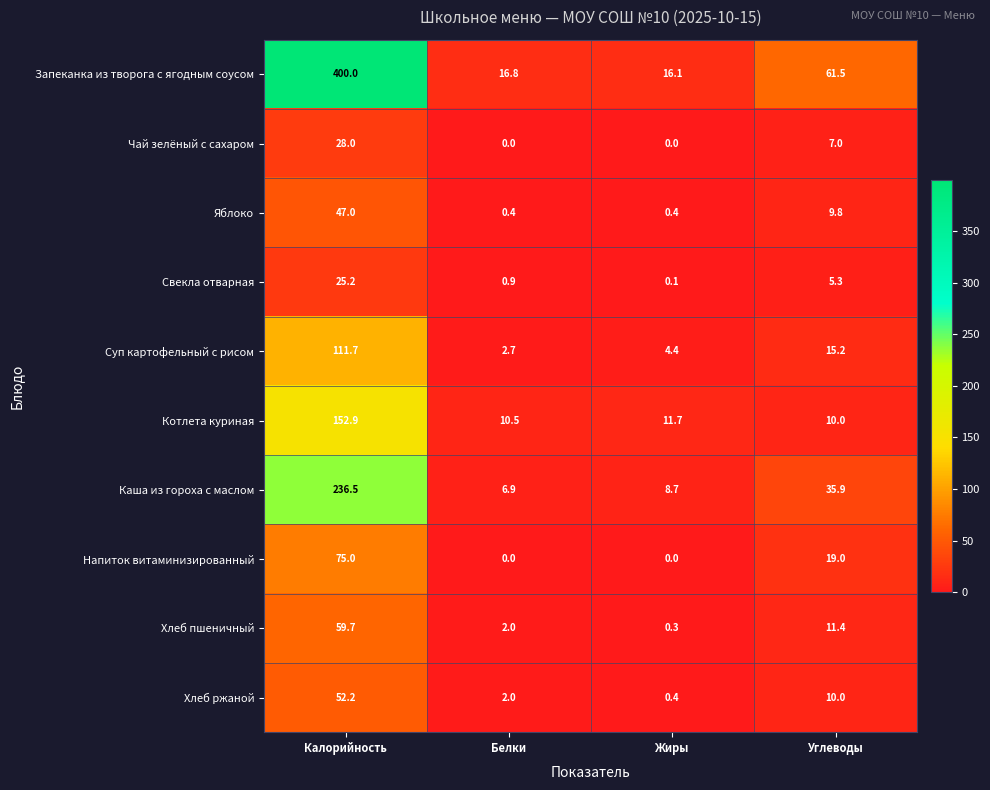

The Напиток витаминизированный series shows 123.7 at Калорийность. True or false?

False